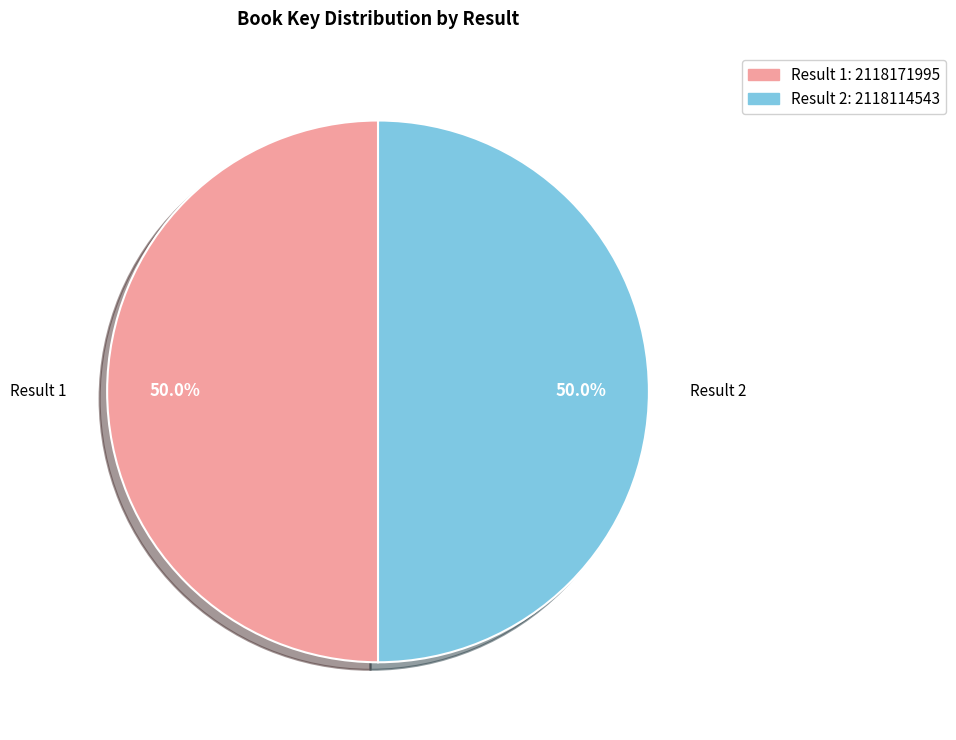

Approximately how many times larger is the value at Result 2: 2118114543 compared to Result 1: 2118171995?

1.0